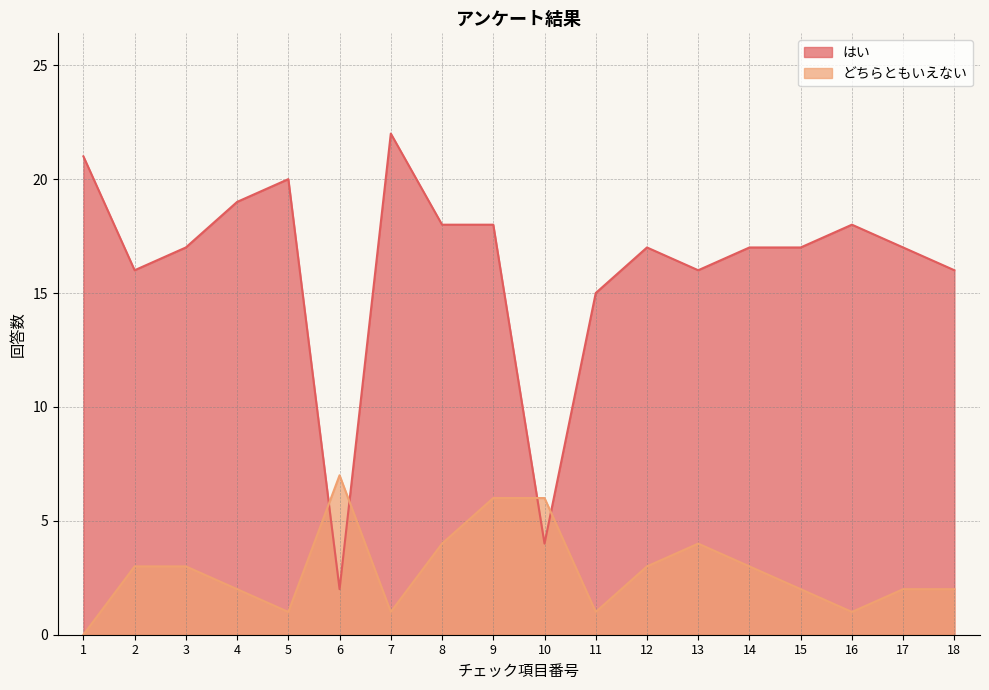

At how many categories does at least one series exceed 14?

16